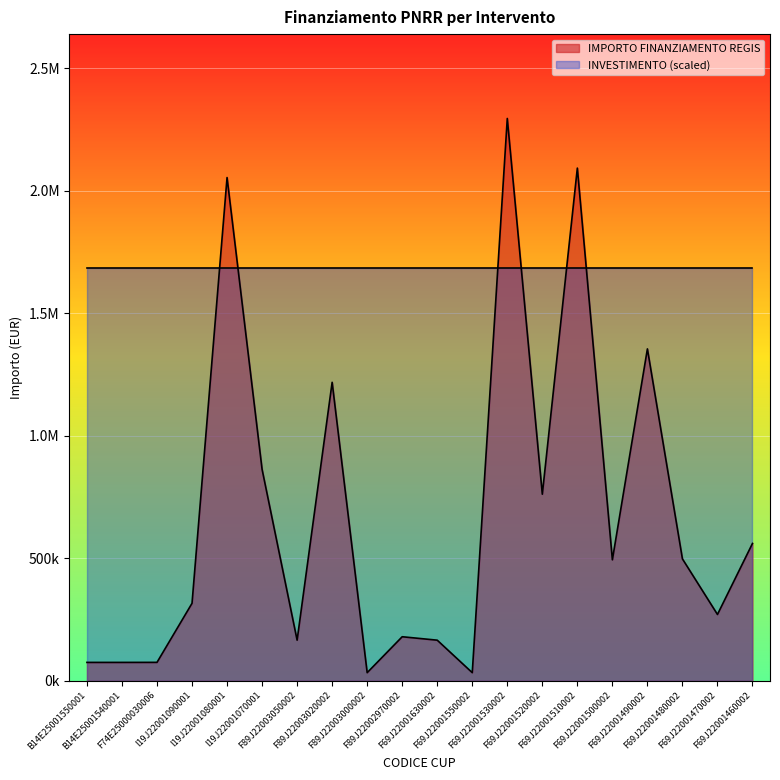

Which category has the lowest value across all series?

F89J22003000002